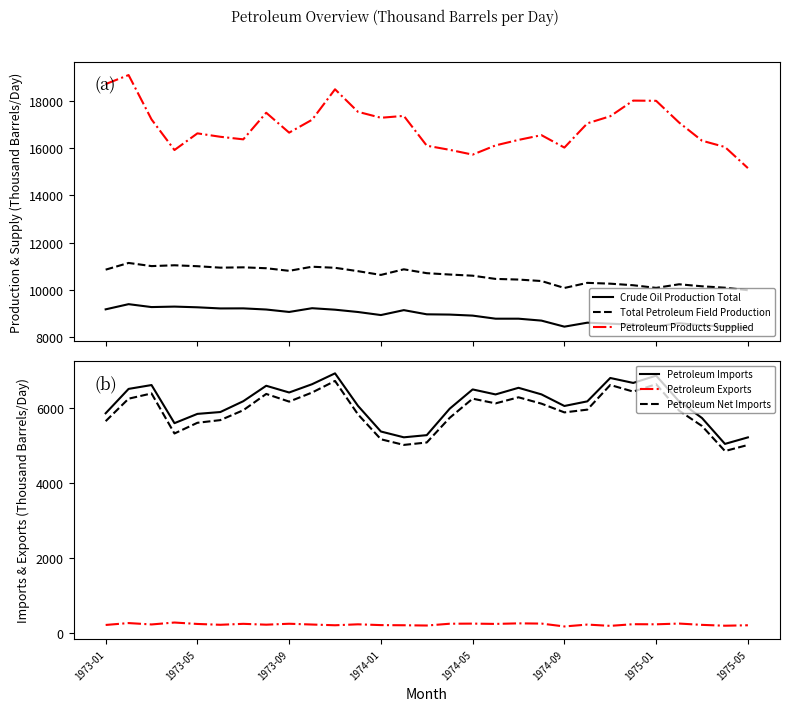

What is the maximum value for Petroleum Products Supplied?

19094.1